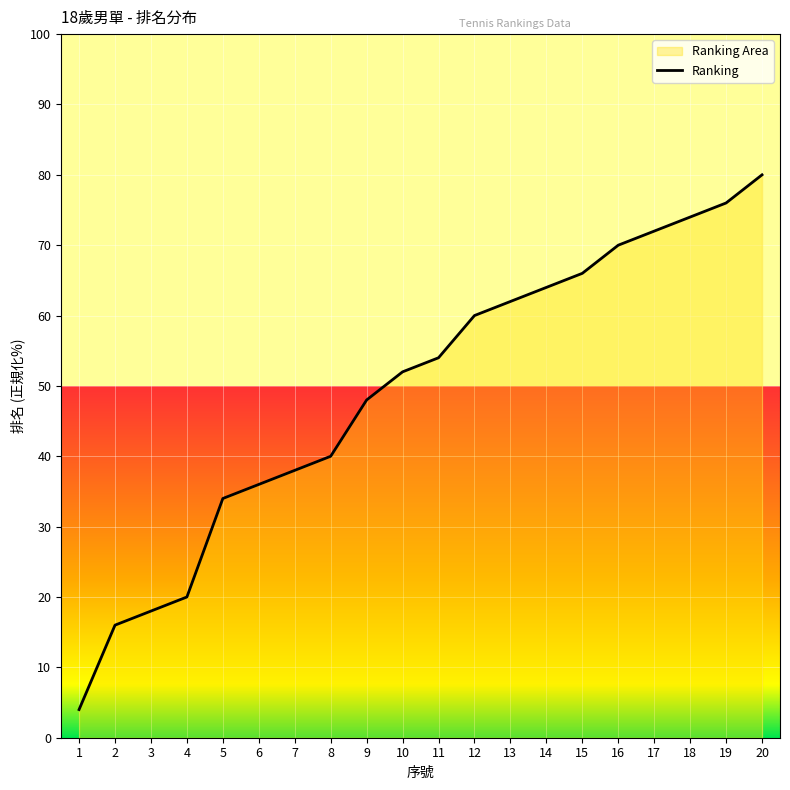

True or false: the data shows 48 at 9.

True